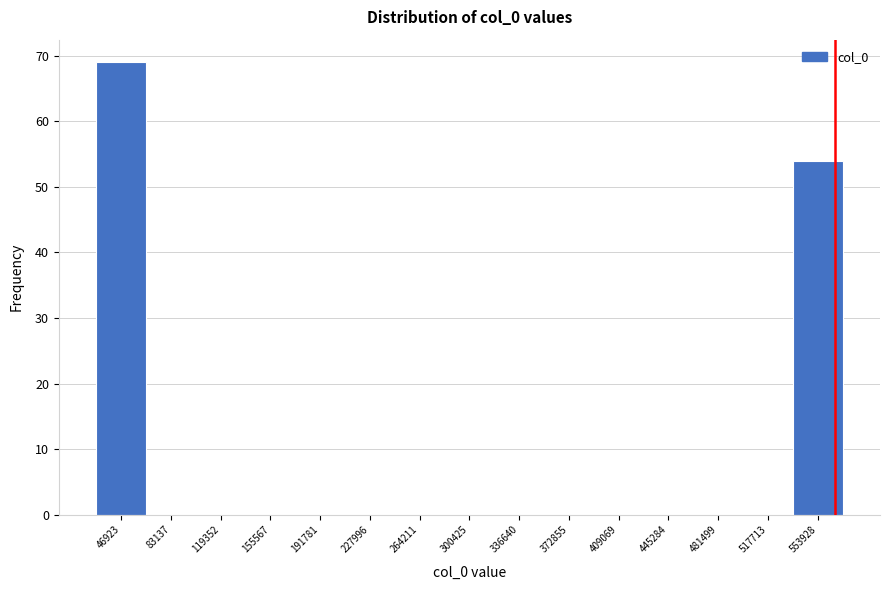

Reading right to left, what are all the values shown in this chart?

553928=54	517713=0	481499=0	445284=0	409069=0	372855=0	336640=0	300425=0	264211=0	227996=0	191781=0	155567=0	119352=0	83137=0	46923=69